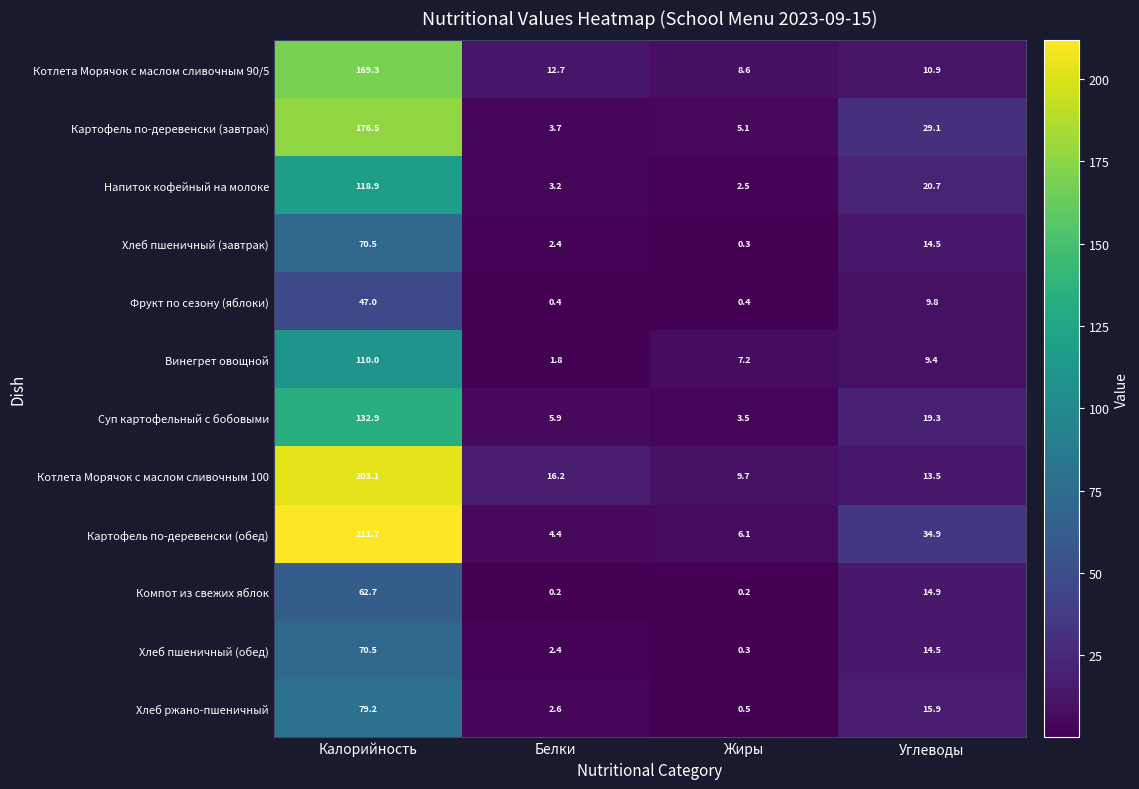

What is the total value across all series at Углеводы?

207.4